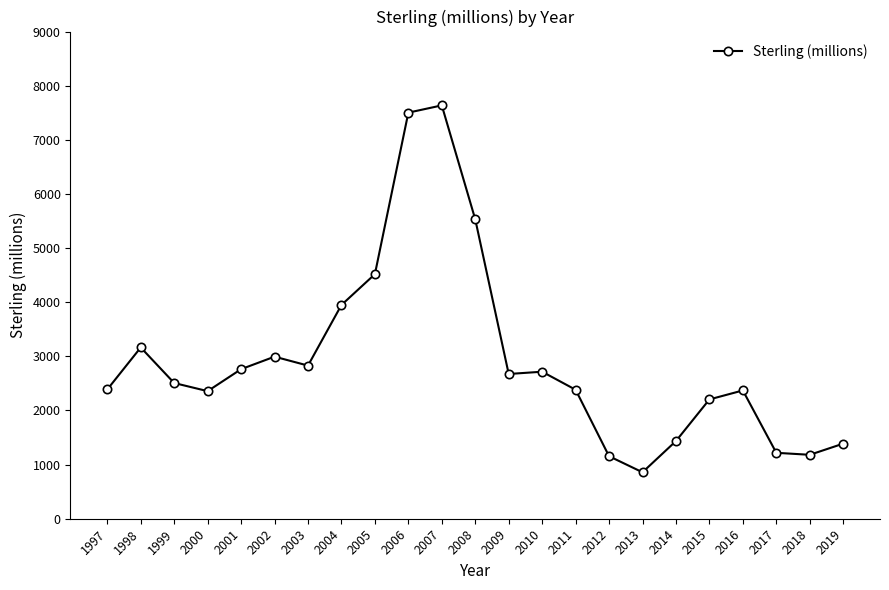

What is the average value?

2944